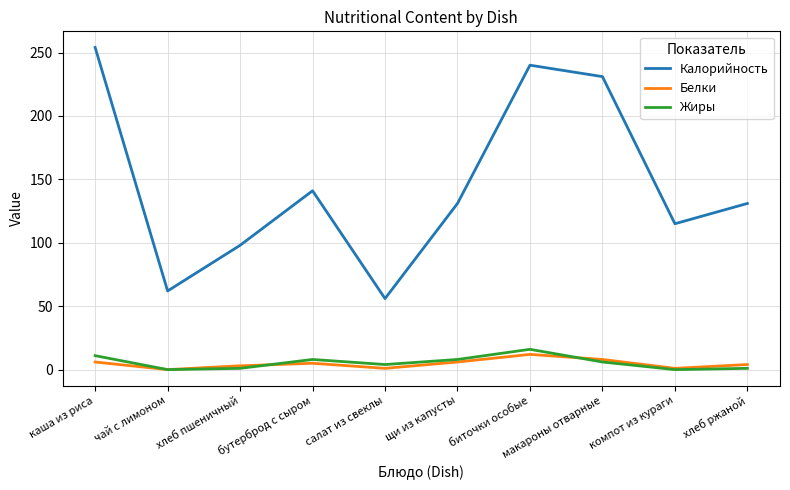

How many interior local peaks does the Белки series have?

2